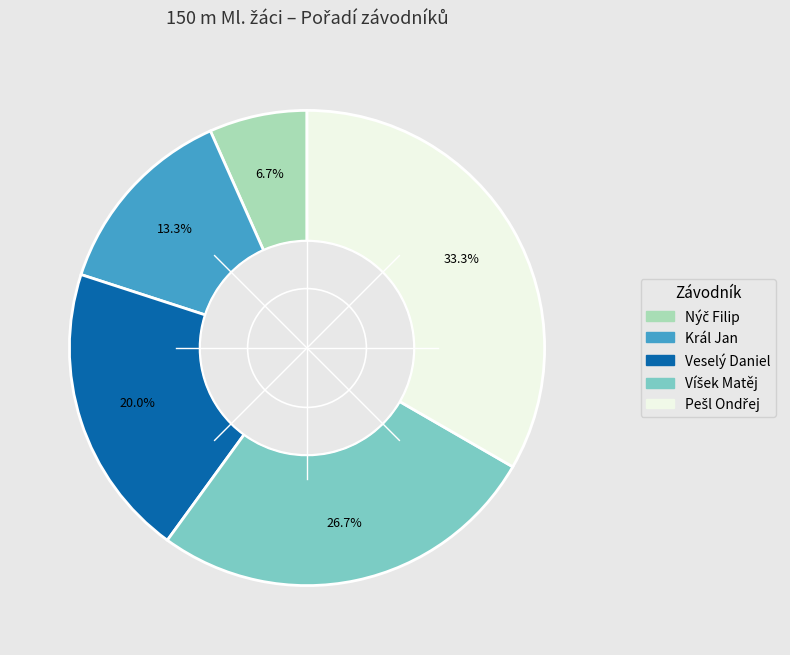

How many slices are in this pie chart?

5